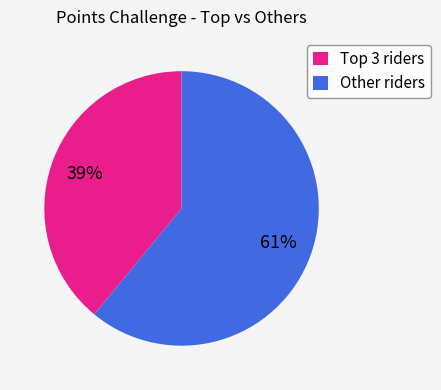

The Other riders slice represents 61% of the pie. True or false?

True